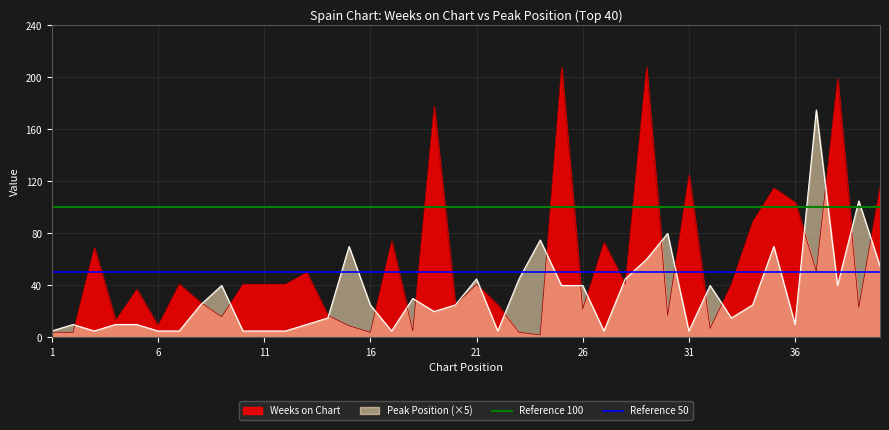

Where is Reference 100 nearest to the value 100?

1